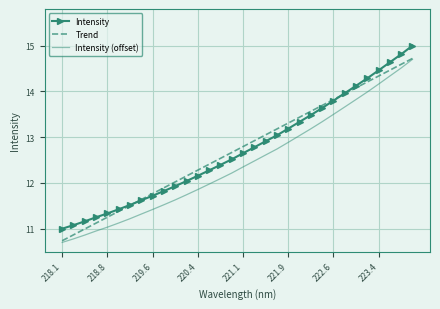

What are all the series names shown in the legend?

Intensity, Trend, Intensity (offset)